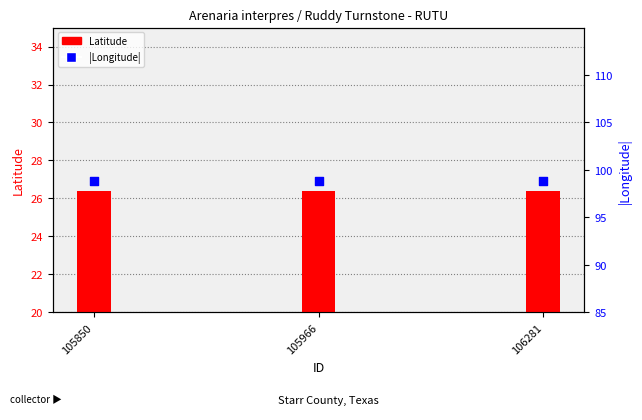

Which series has the largest Y range (max minus min)?

Latitude